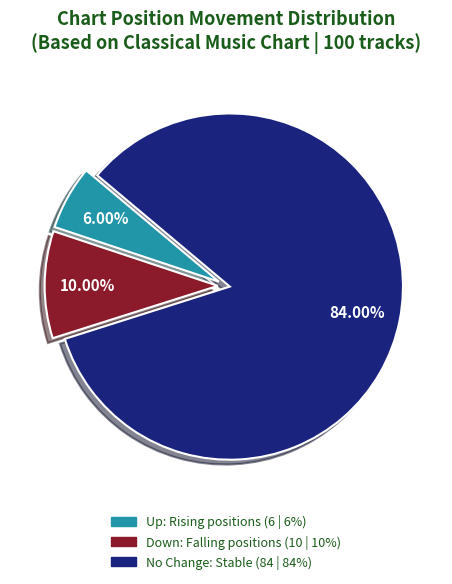

Does any single category account for the majority?

Yes